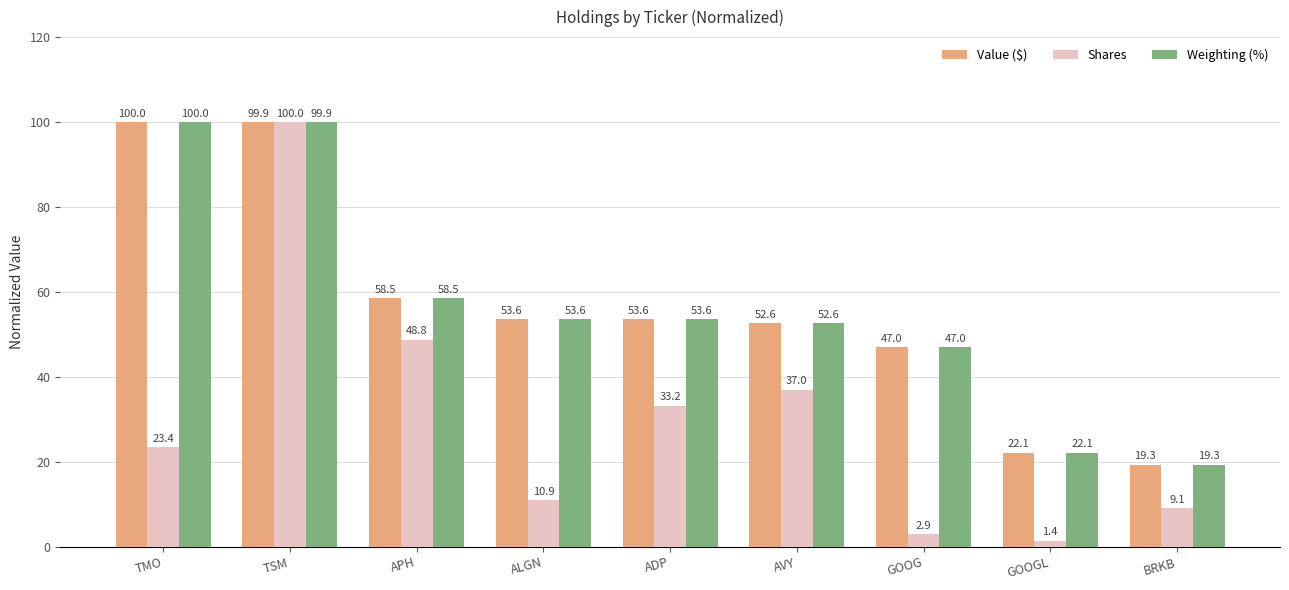

At which label does Shares reach its minimum?

GOOGL